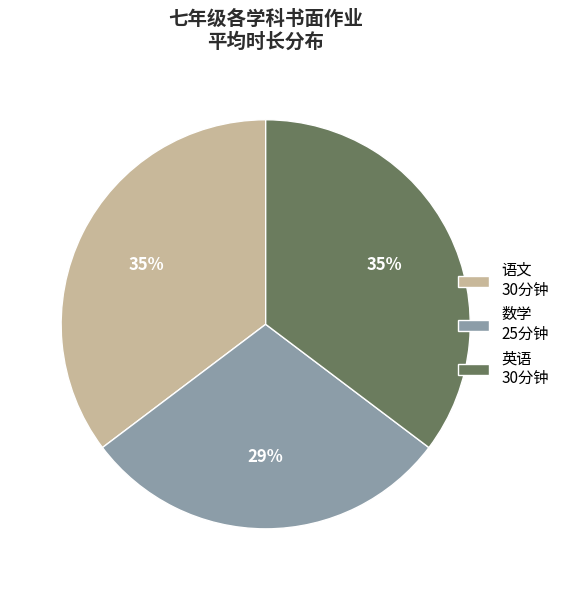

Does 英语 account for over 50% of the chart?

No